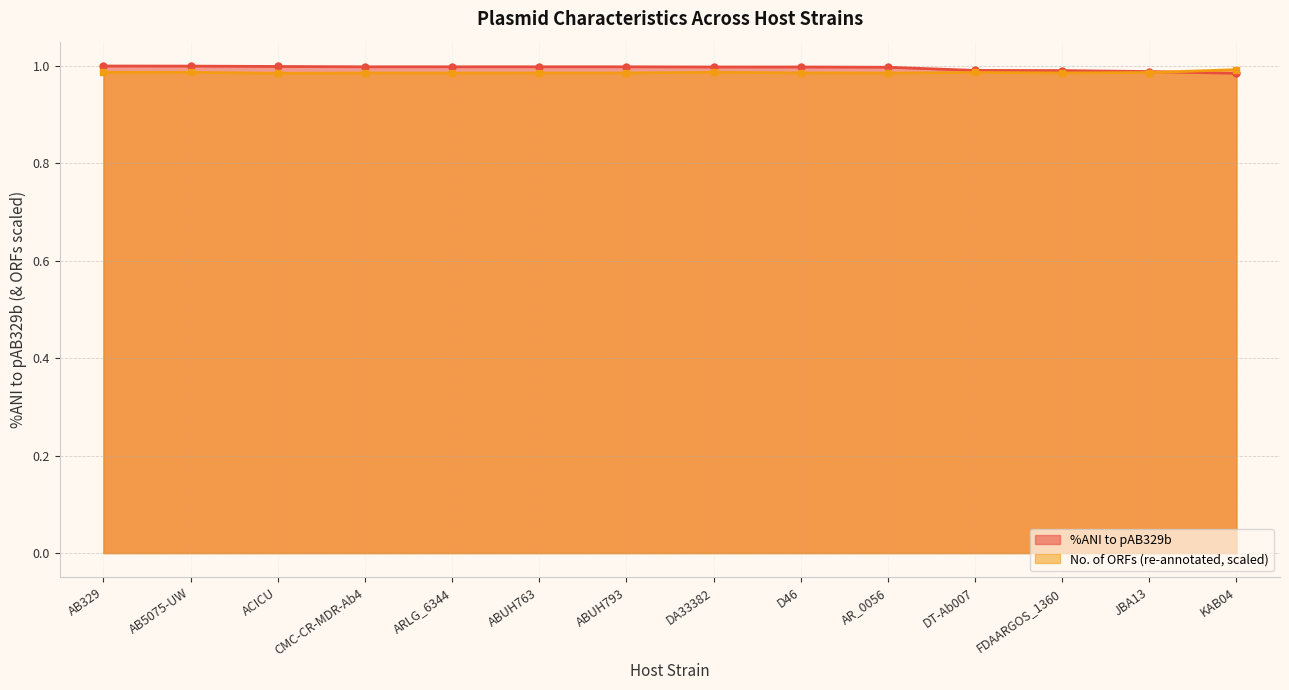

What is the maximum value shown in the chart?

1.0